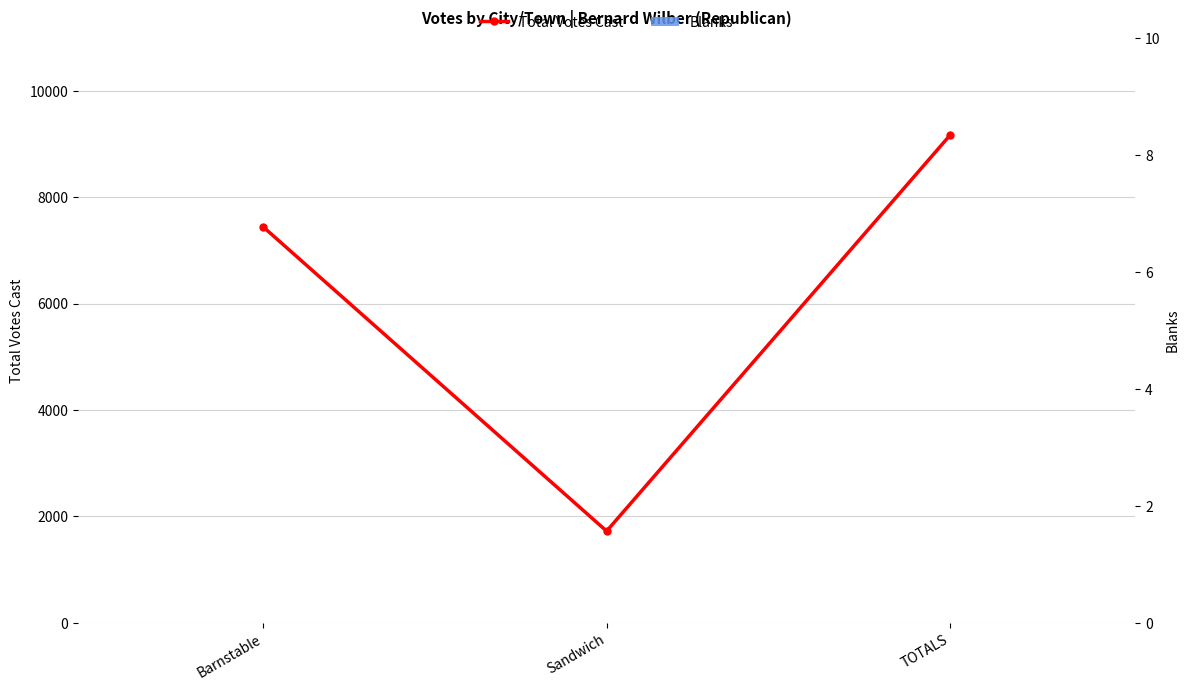

What is the difference between the highest and lowest values at TOTALS?

9166